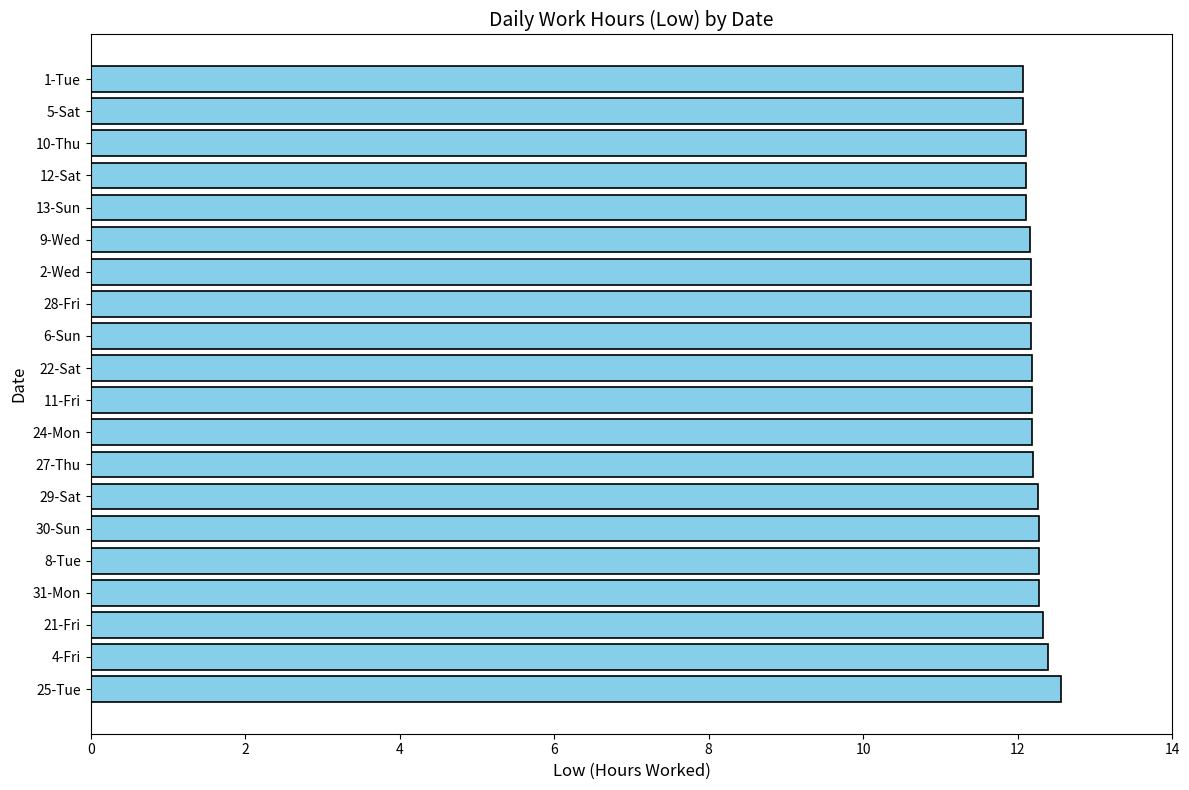

The value at 25-Tue is 12.6. True or false?

True